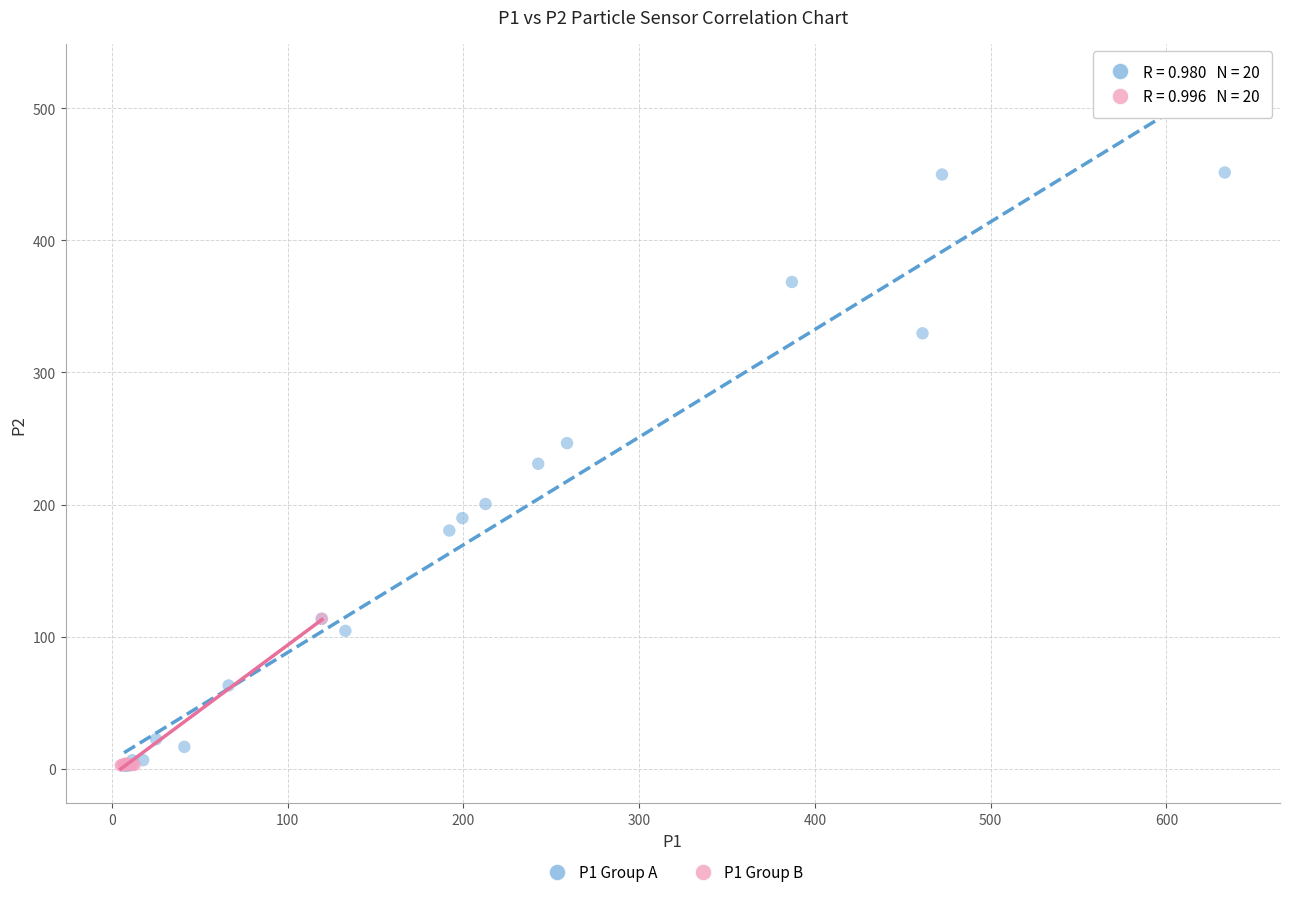

Which series contains the highest Y value?

P1 Group A